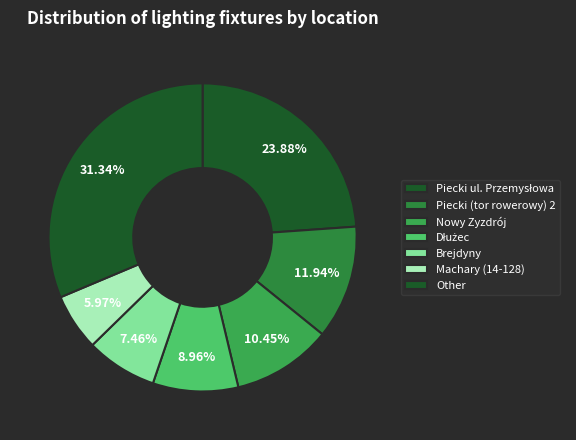

Count the number of slices in the pie.

7